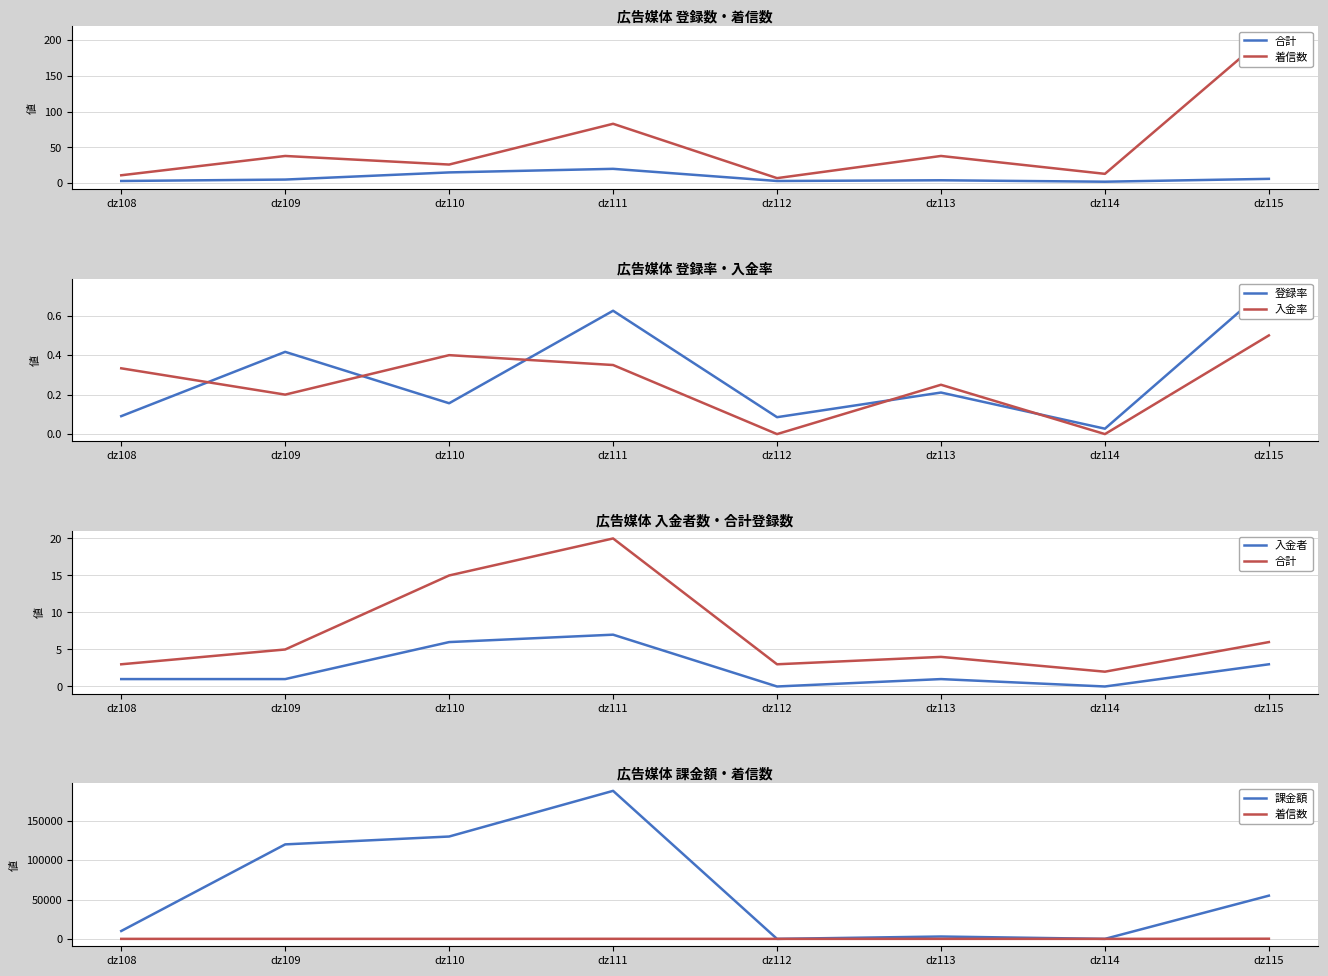

What is the difference between the second highest and second lowest values in the 合計 series?

12.0